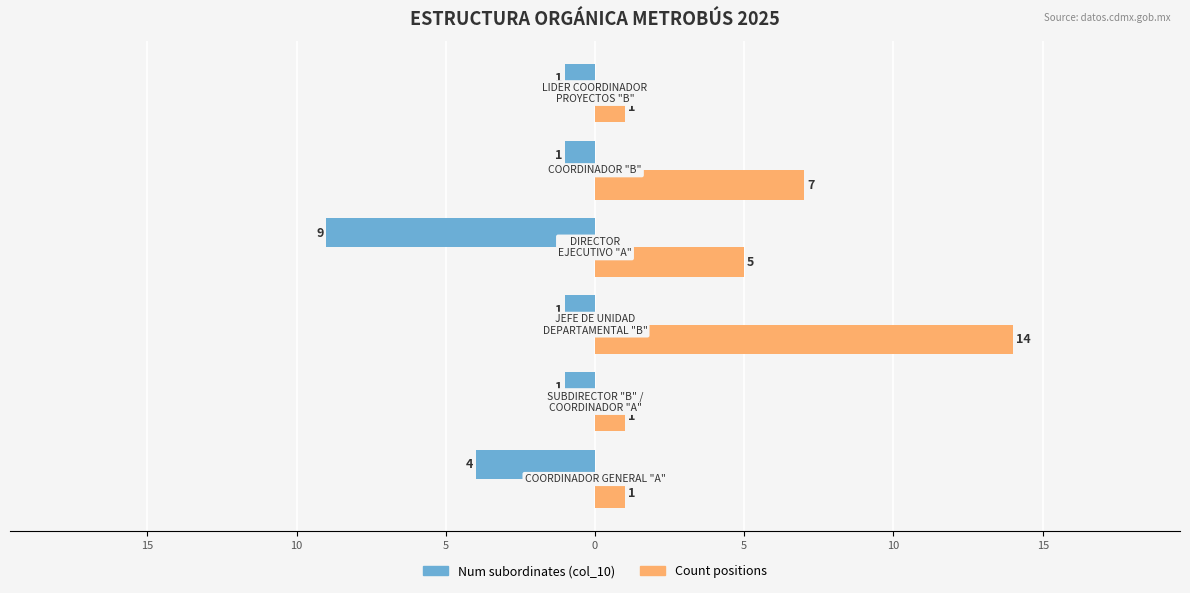

What are all the series names shown in the legend?

Num subordinates (col_10), Count positions